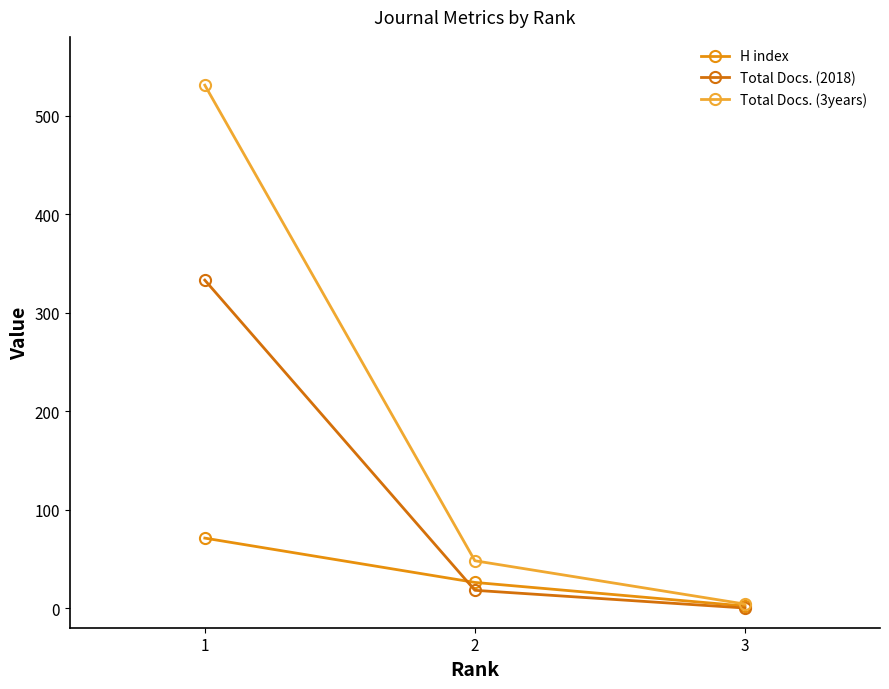

Reading right to left, extract all data points from this chart.

H index: 2	26	71
Total Docs. (2018): 0	18	333
Total Docs. (3years): 4	48	531